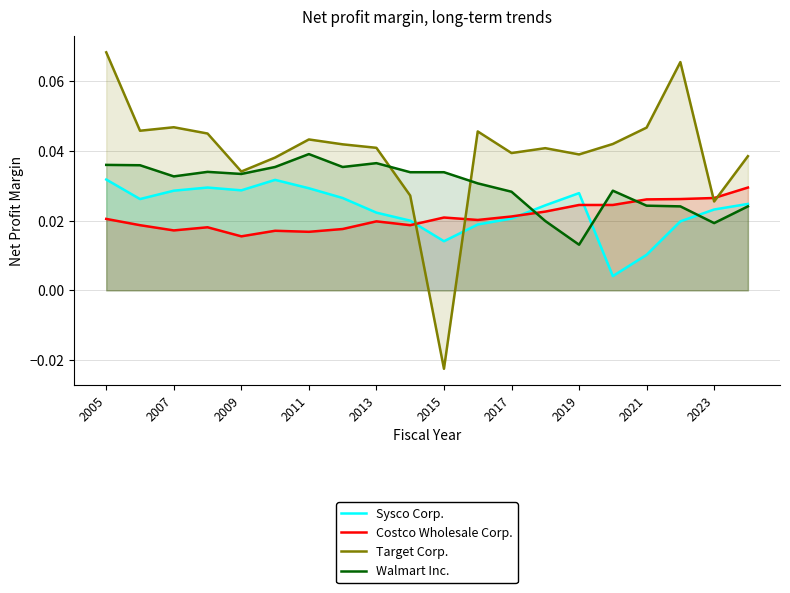

How many interior local valleys does the Target Corp. series have?

6